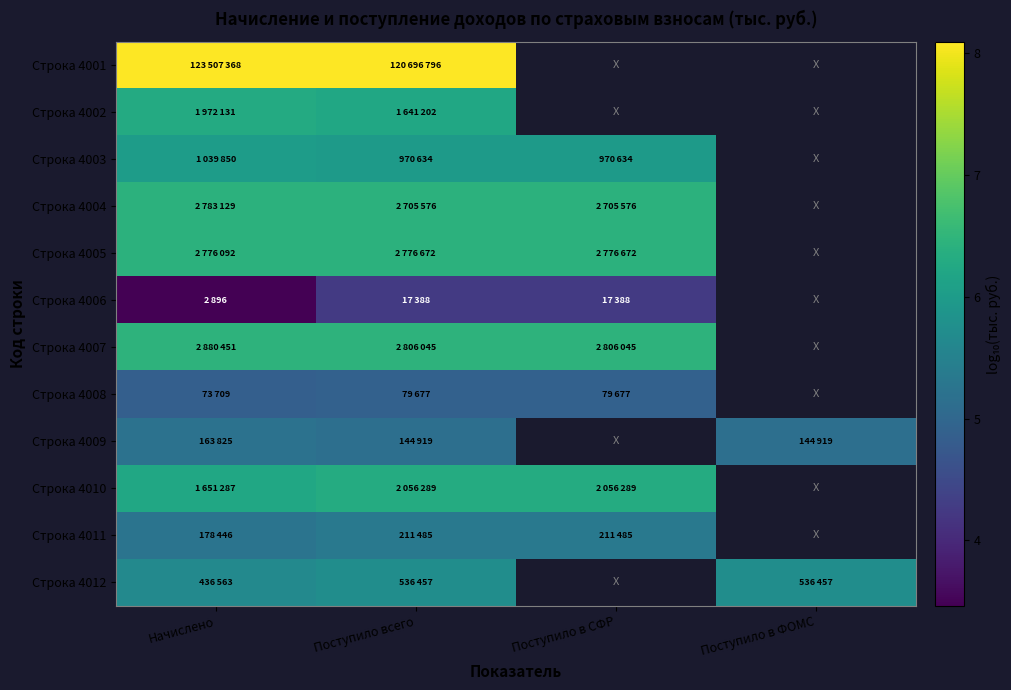

What is the smallest value displayed?

3.5